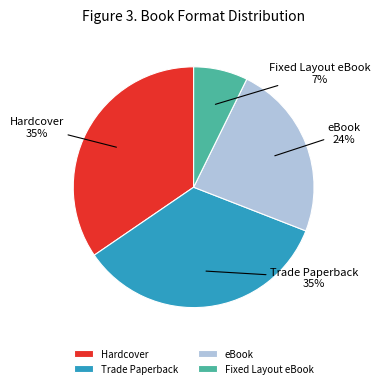

Which slice is the smallest?

Fixed Layout eBook